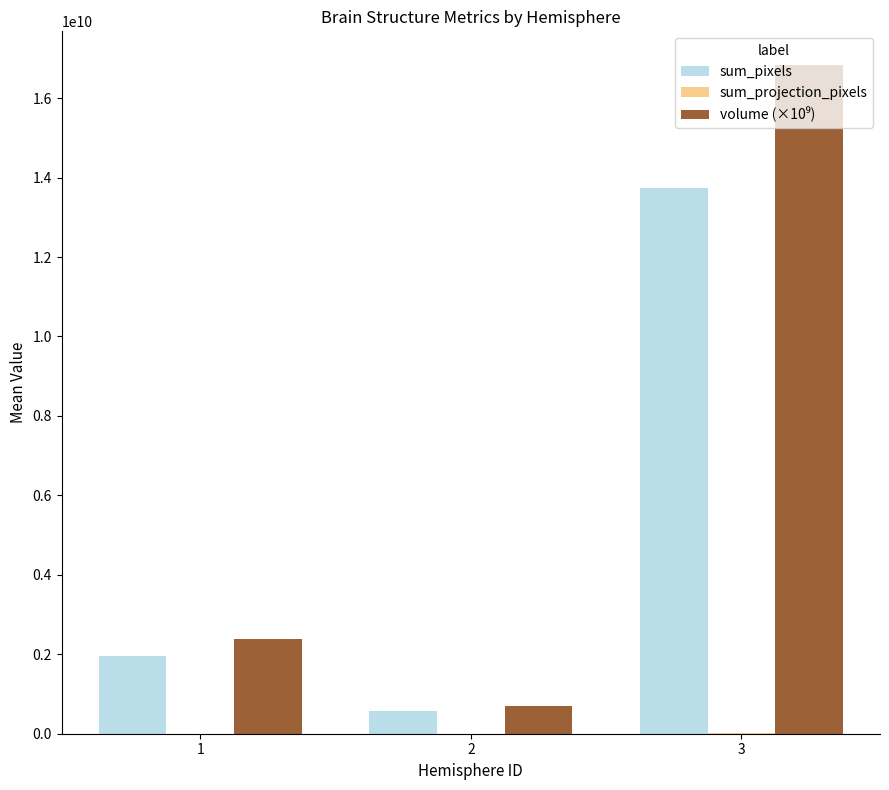

What is the sum of all sum_pixels values?

16272203668.0